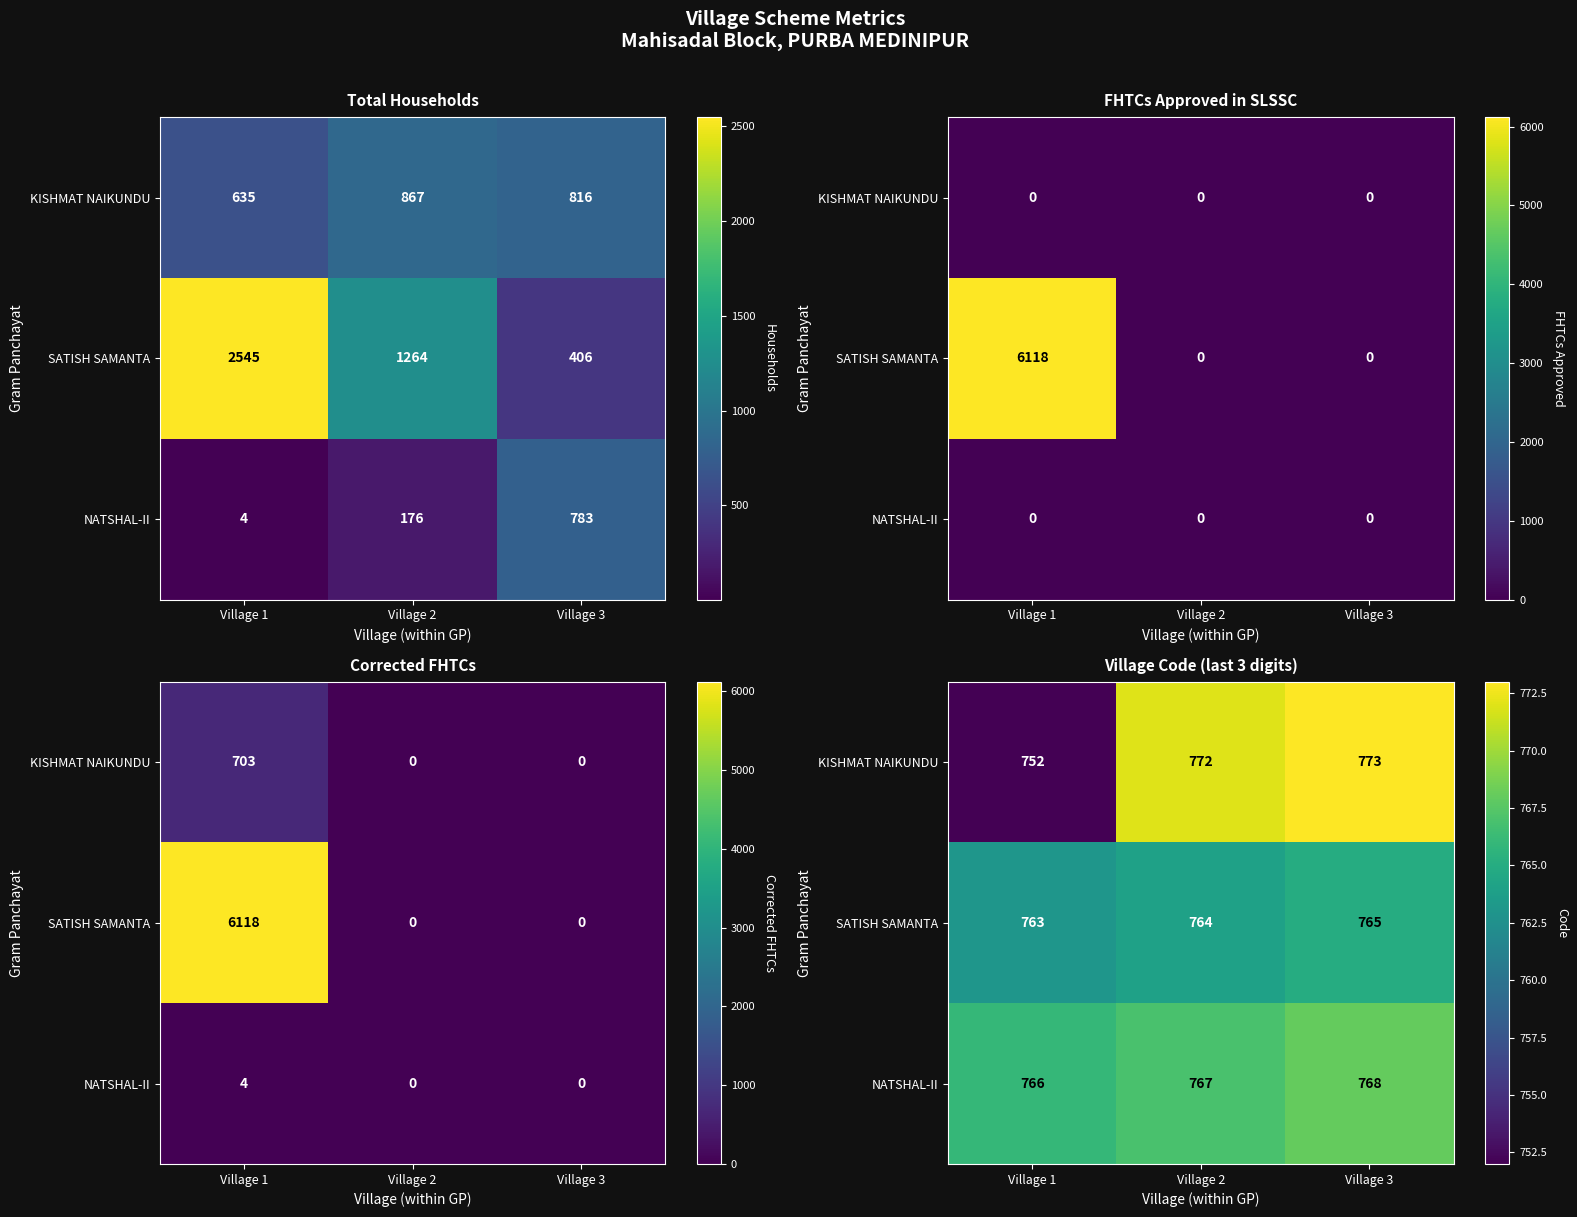

What is the total value across all series at Village 2?

2303